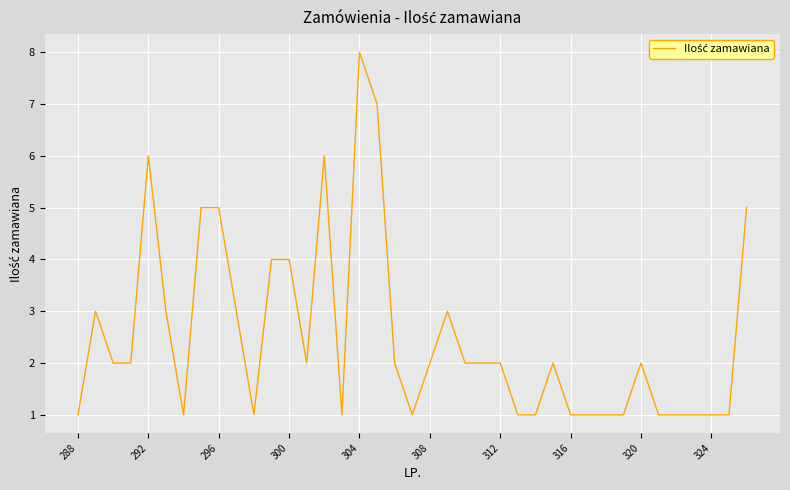

What is the greatest value displayed?

8